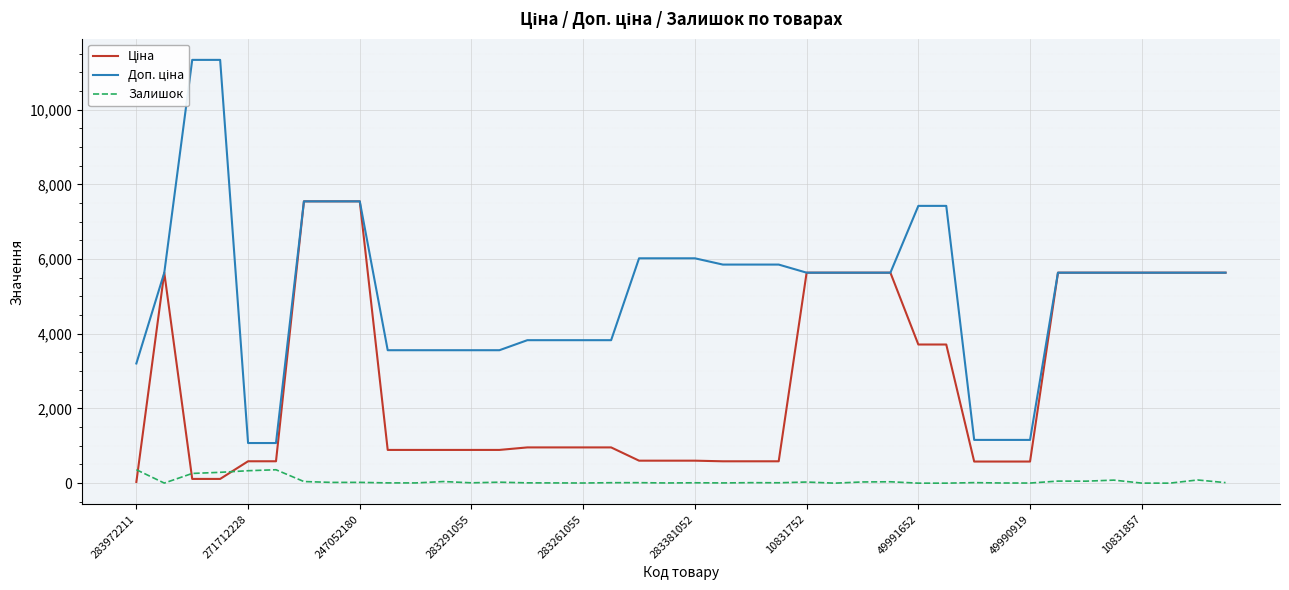

After their last crossing, which series has the higher values: Залишок or Ціна?

Ціна